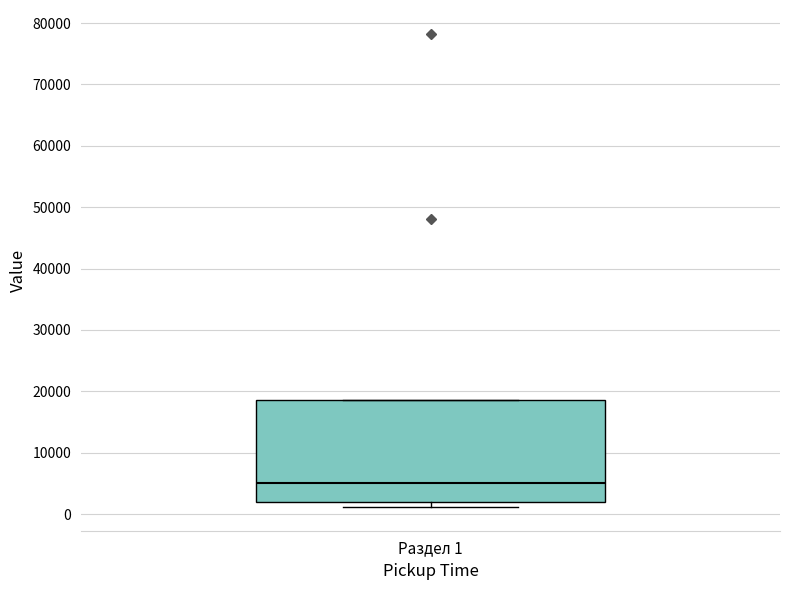

Where does the median line of the box for Раздел 1 sit on the y-axis? The values are not printed on the chart, so give them approximately, as read against the axis.

5000